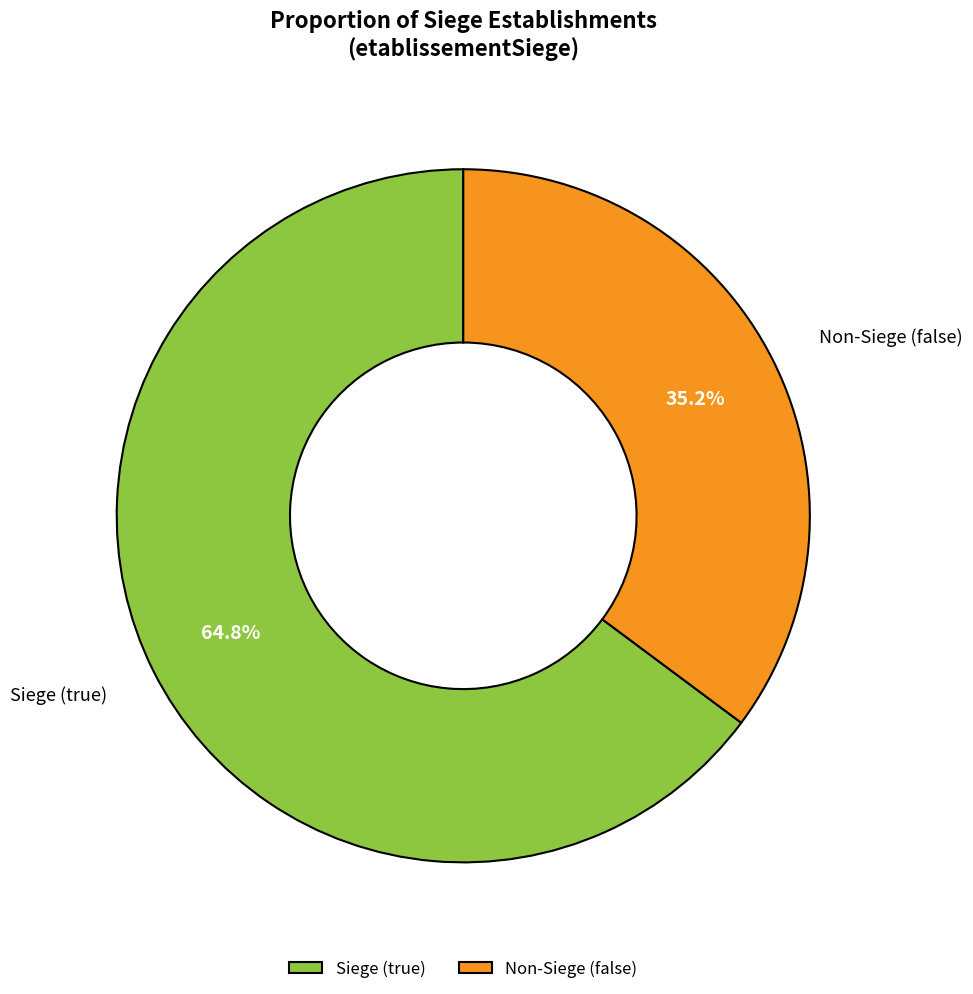

Does Non-Siege (false) account for over 50% of the chart?

No